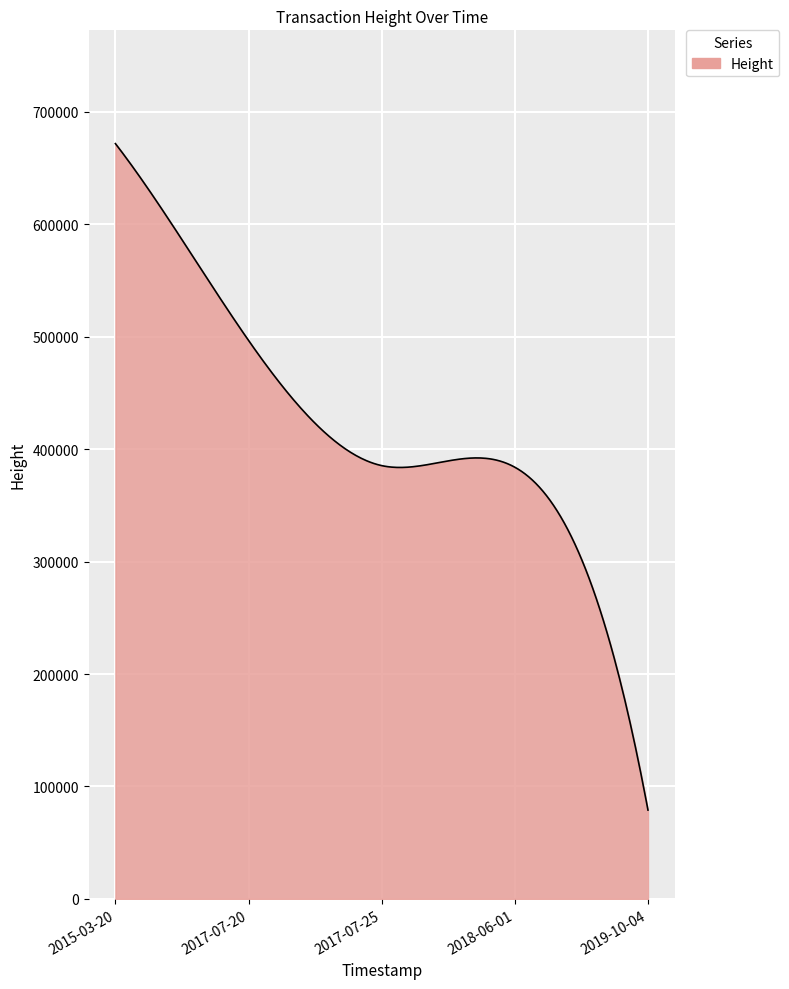

What is the smallest value displayed?

78964.0